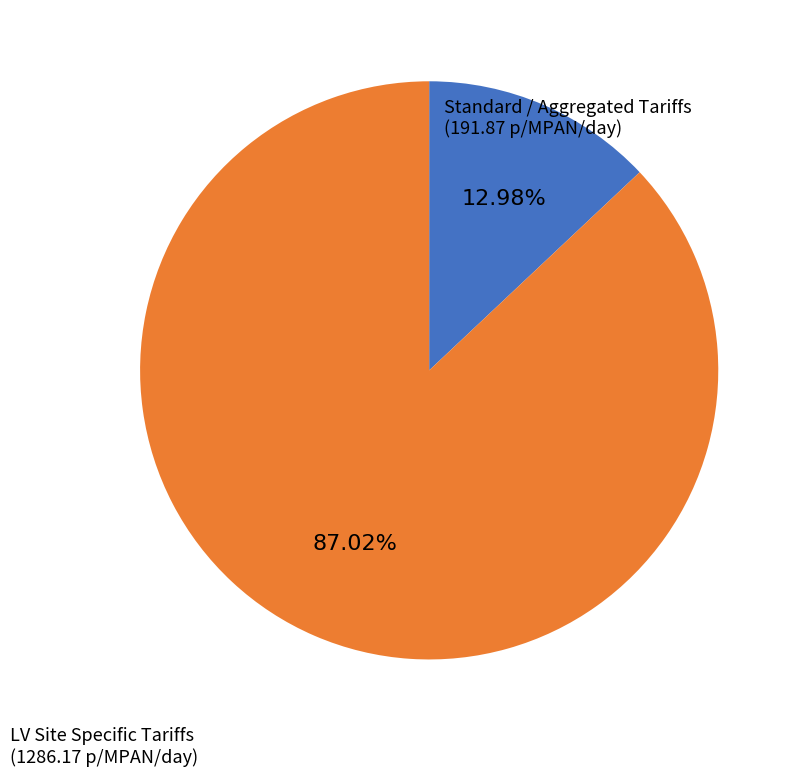

Count the number of slices in the pie.

2